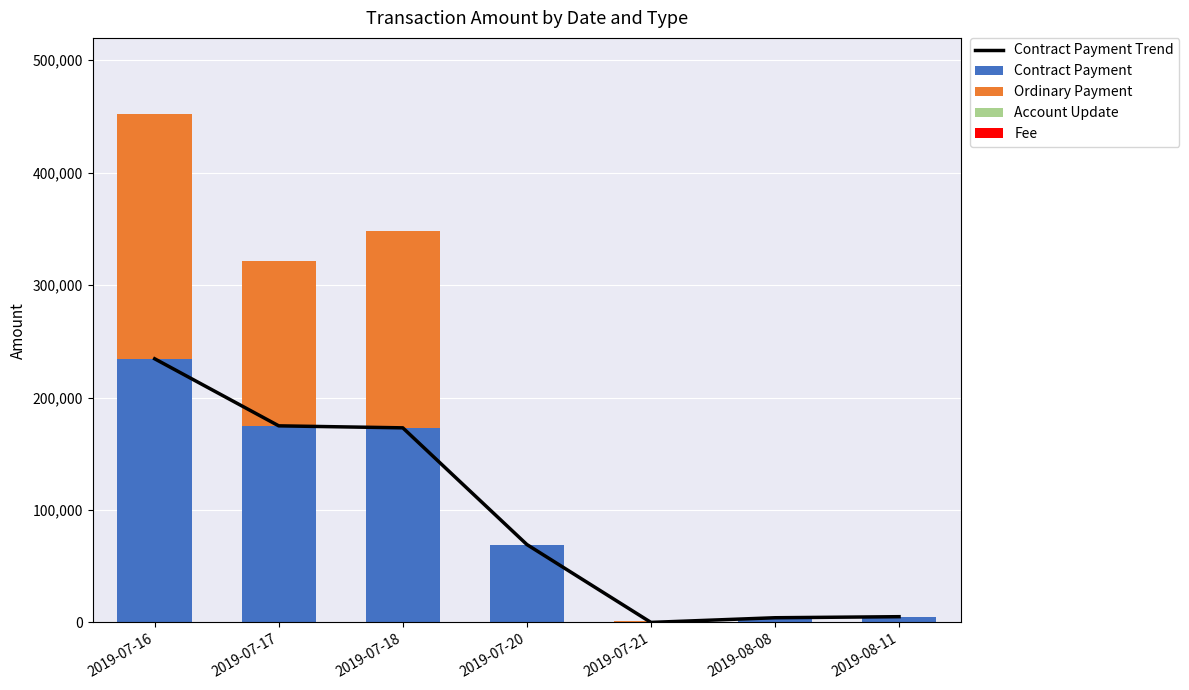

How many groups of bars are there?

7